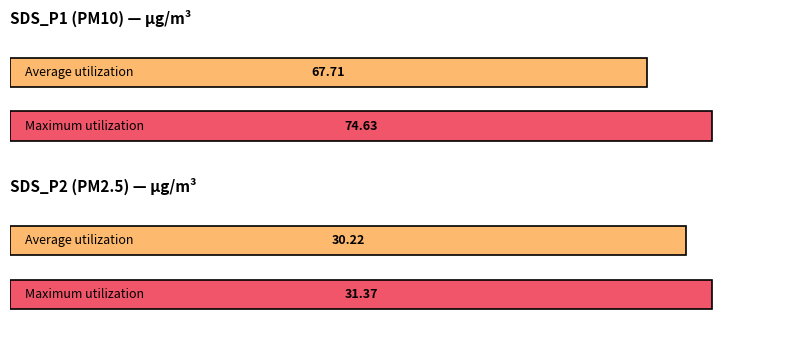

Which series has the largest total across all categories?

SDS_P1